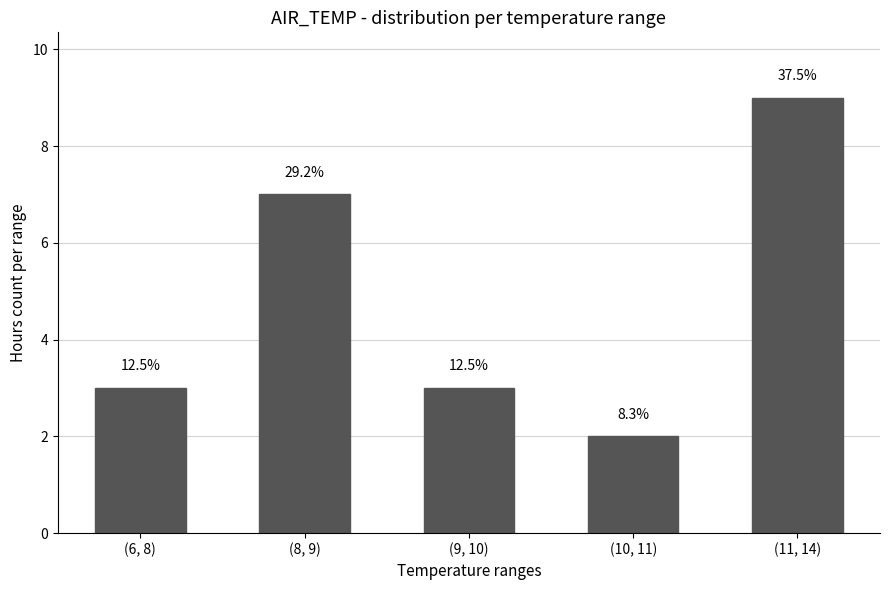

Are the bars horizontal?

No